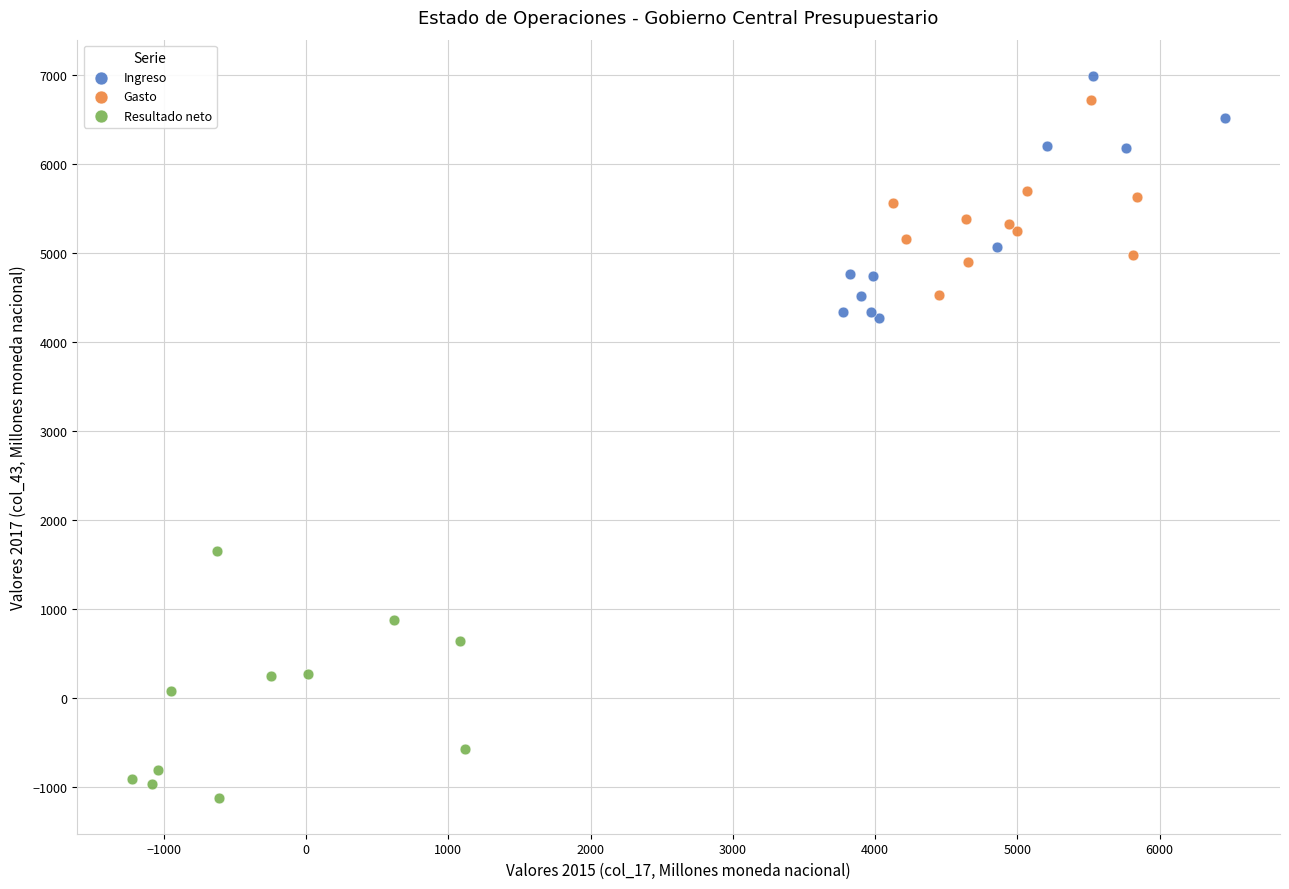

Which series contains the lowest Y value?

Resultado neto